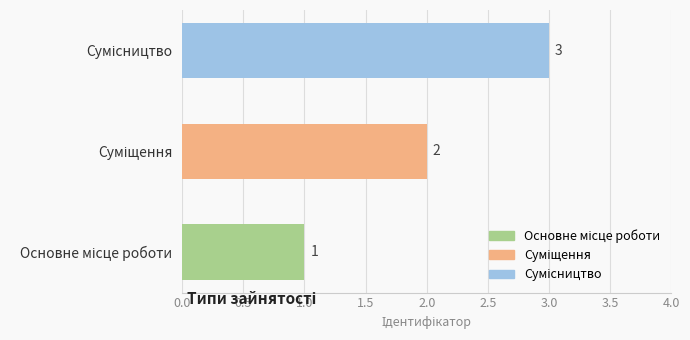

What is the minimum value shown in the chart?

1